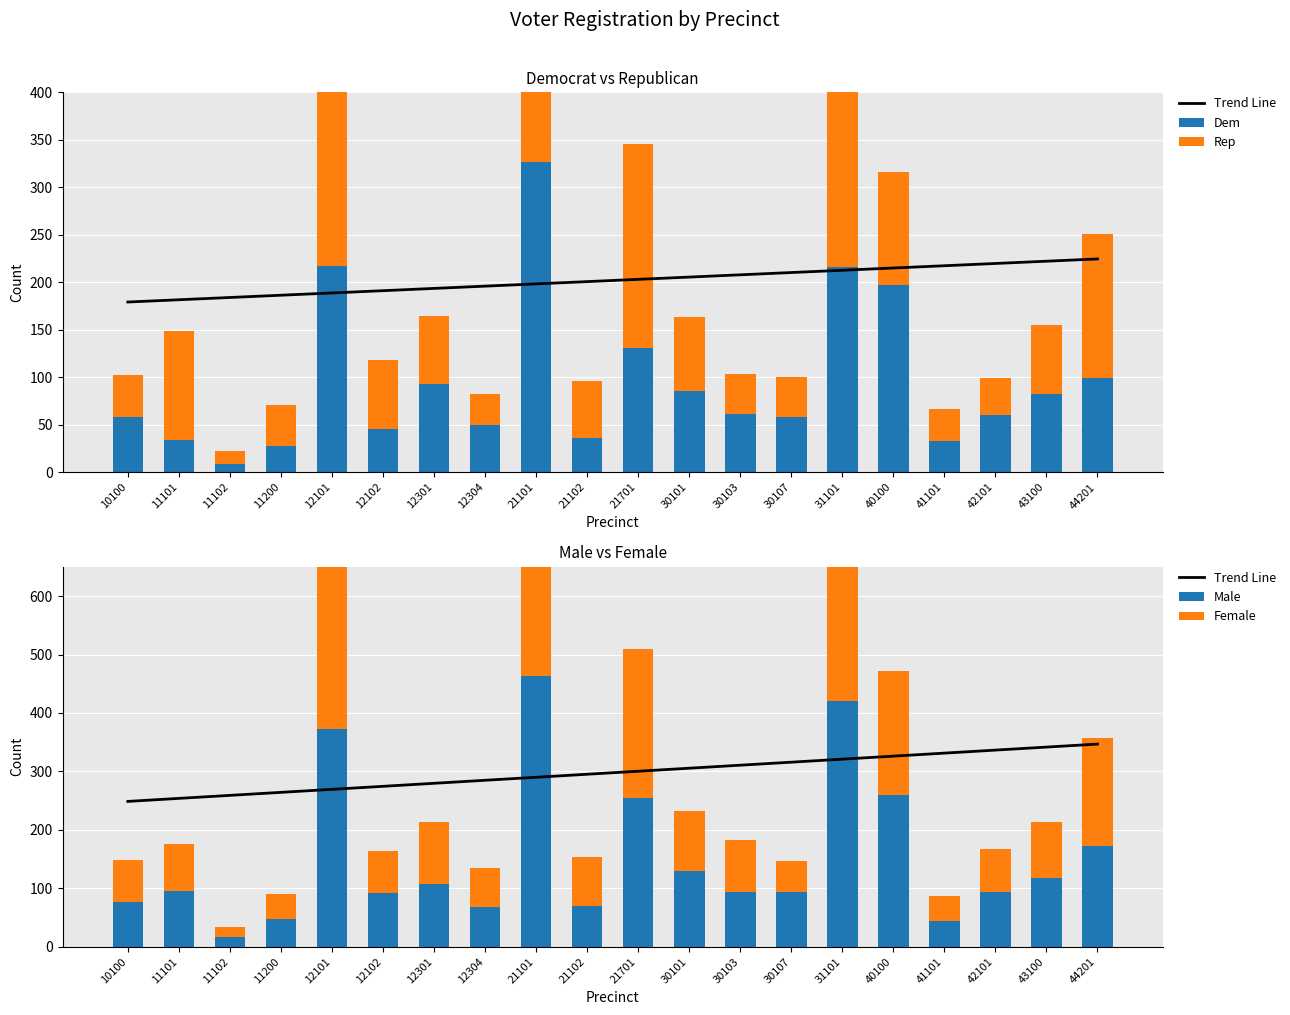

At which label does Trend Line reach its minimum?

10100